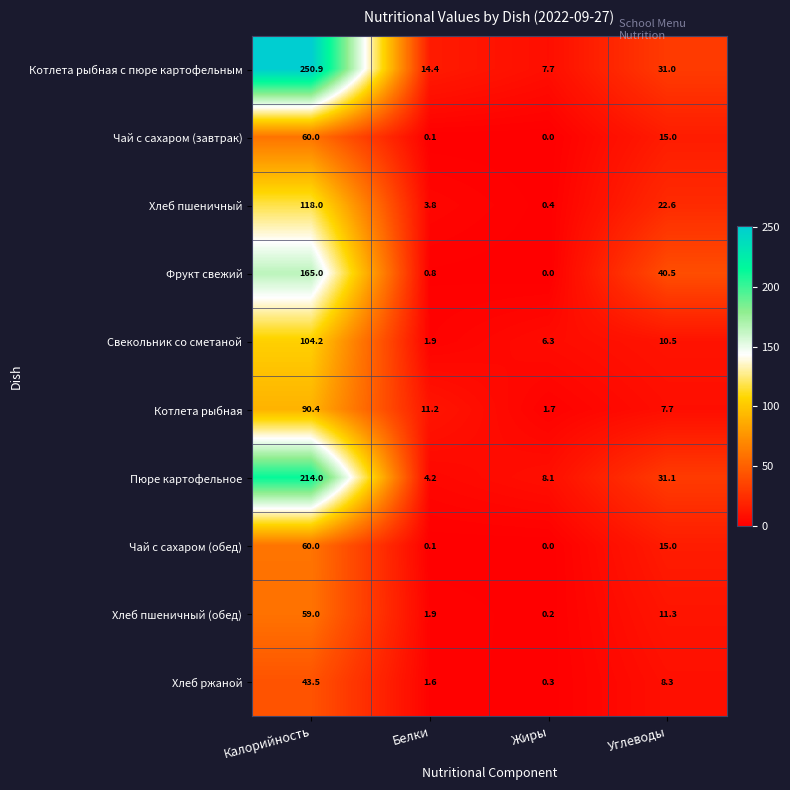

What is the total value across all series at Калорийность?

1165.0